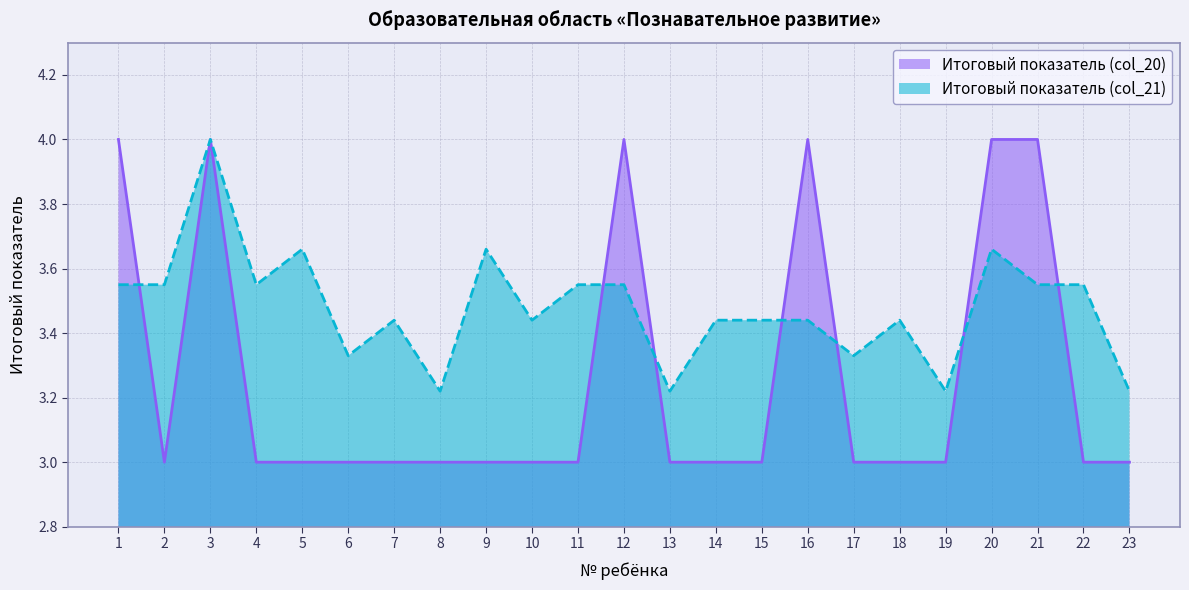

Read the Итоговый показатель (col_20) value at 8.

3.0